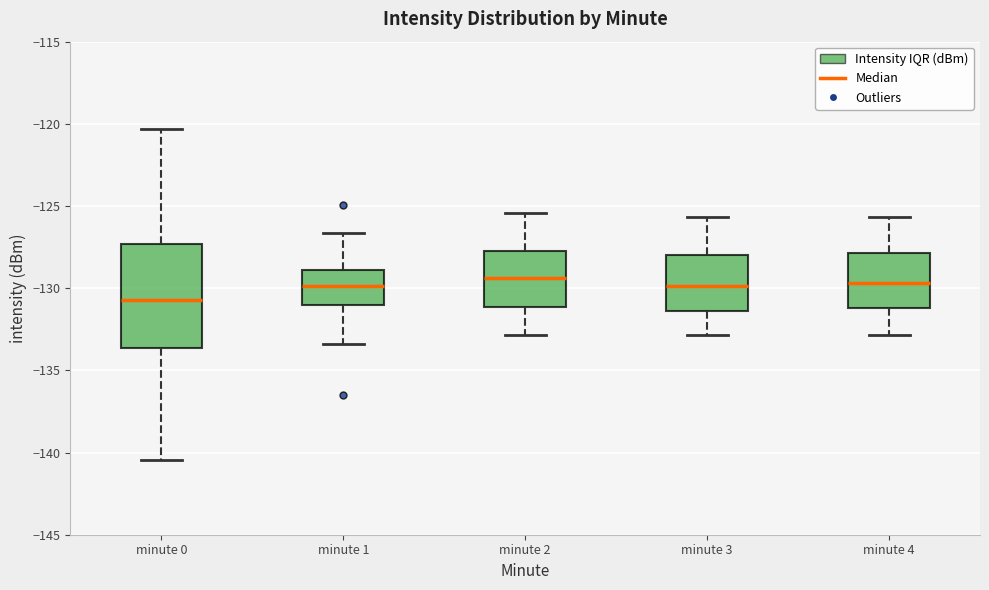

Where is the lower edge of the box for minute 1 on the y-axis? The values are not printed on the chart, so give them approximately, as read against the axis.

-131.0